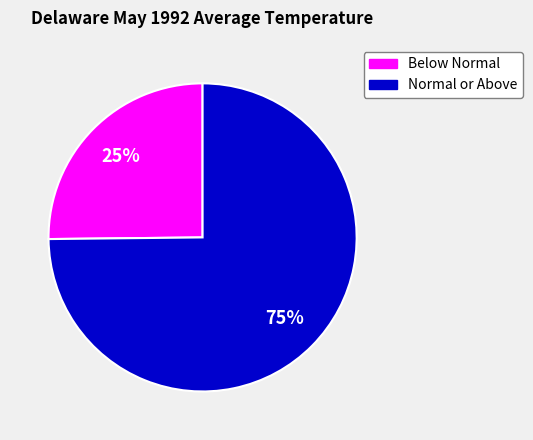

What is the ratio of the value at Below Normal to the value at Normal or Above?

0.3